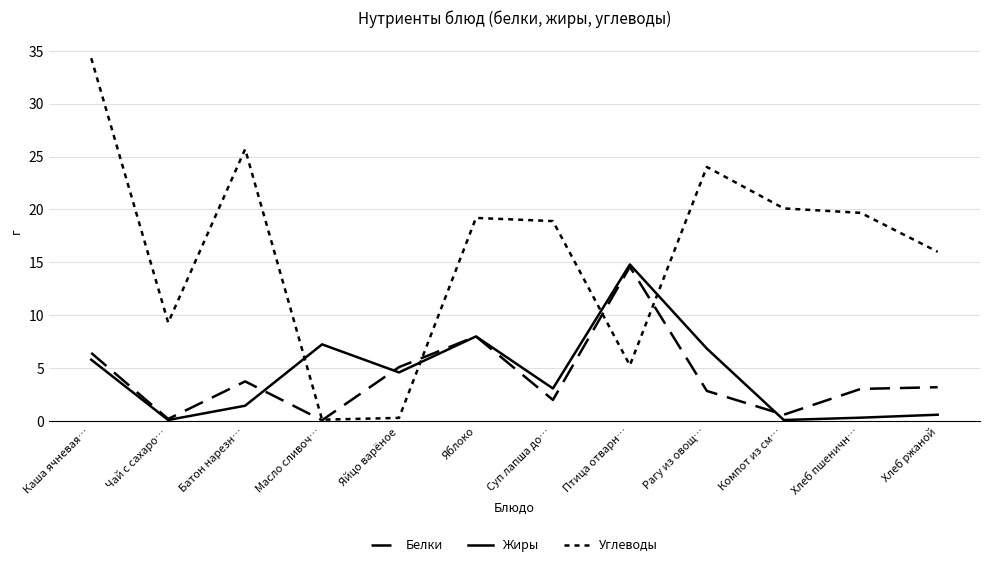

Between Чай с сахаро… and Рагу из овощ…, which is larger?

Рагу из овощ…